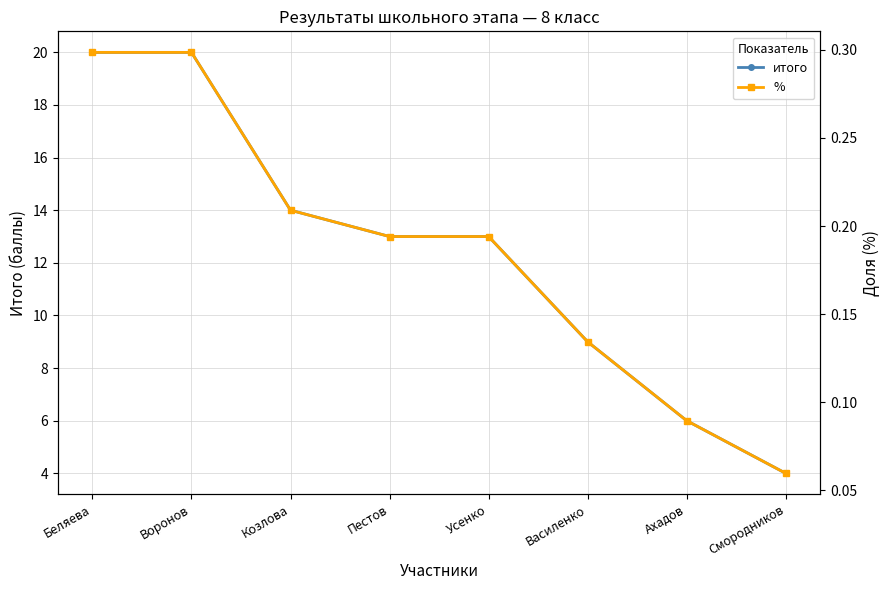

List the labels in order of % value, smallest first.

Смородников, Ахадов, Василенко, Пестов, Усенко, Козлова, Беляева, Воронов